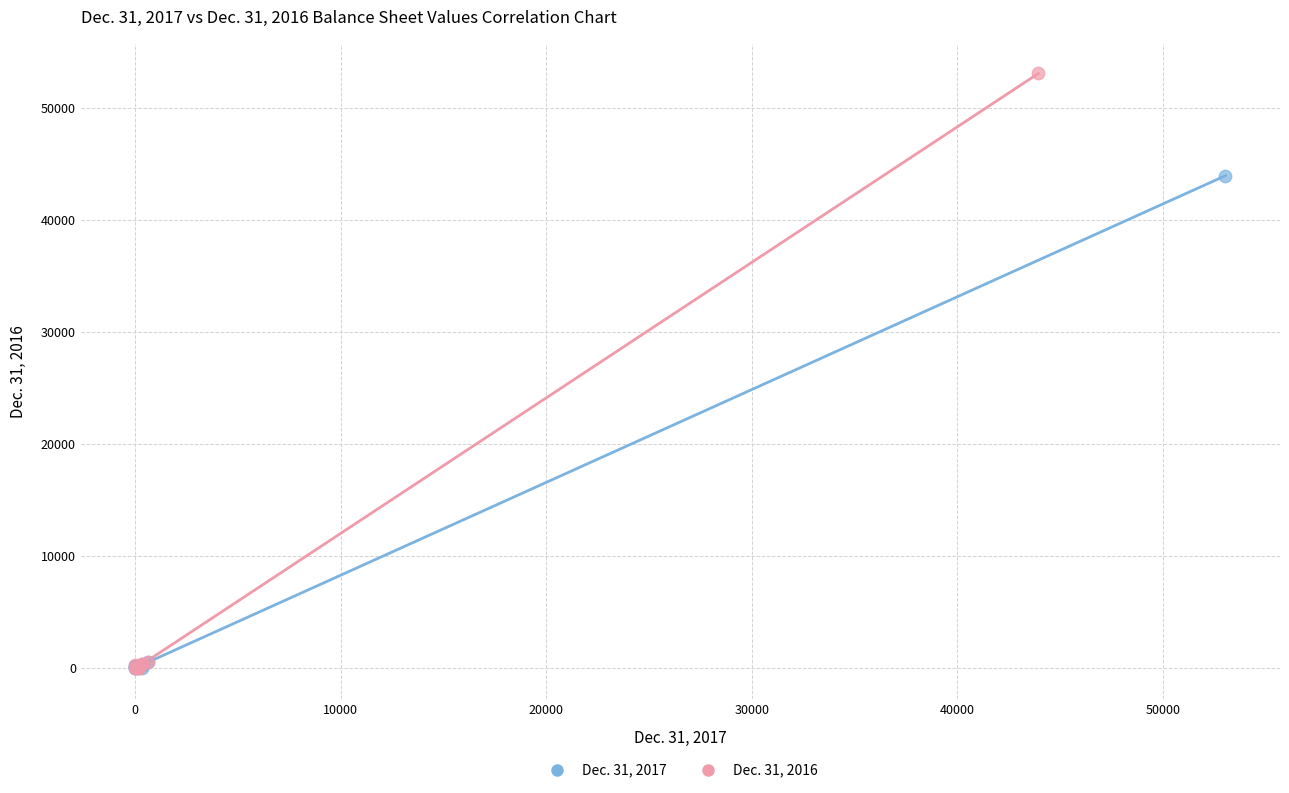

Which series reaches the maximum Y coordinate?

Dec. 31, 2016